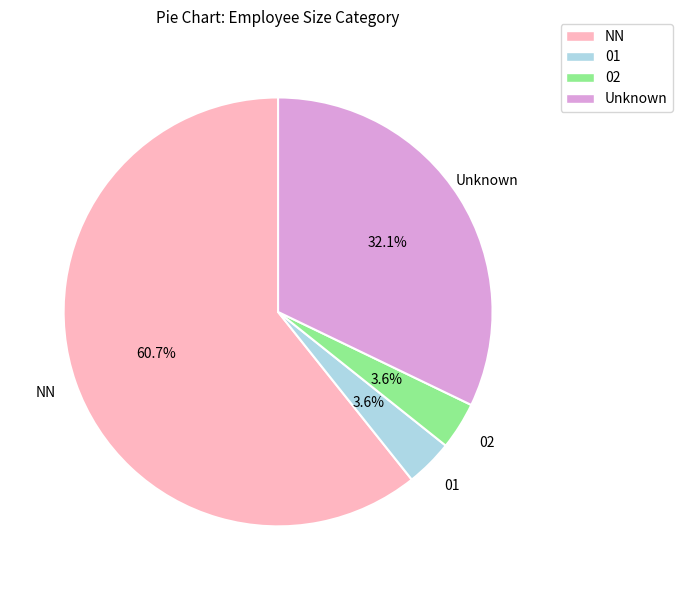

What percentage is NOT represented by 01?

96.4%